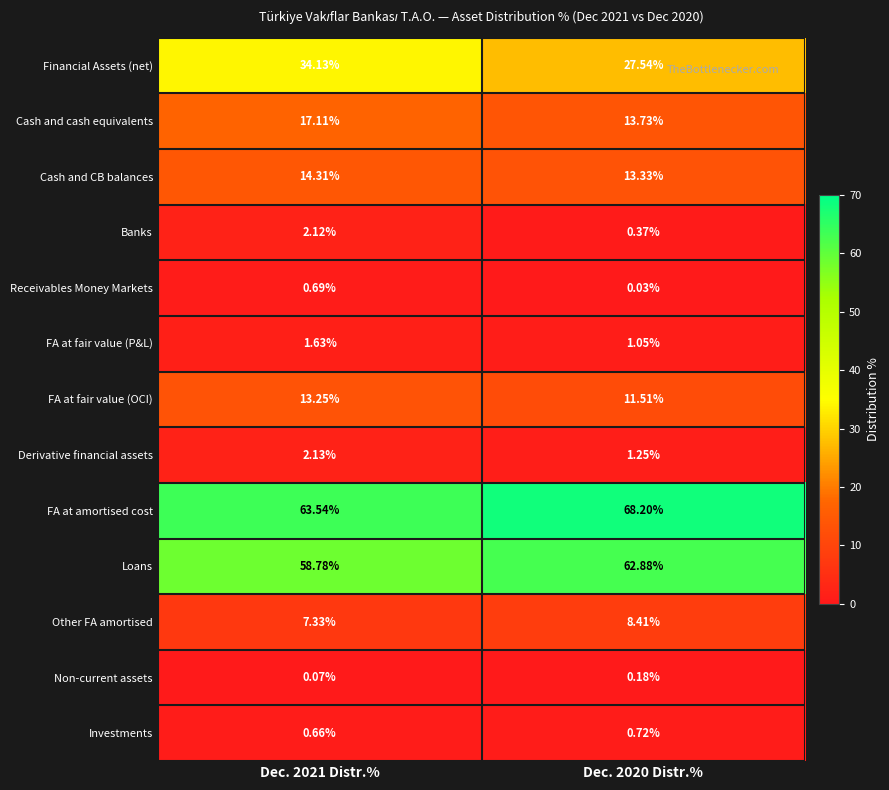

How many data points does each series have?

2